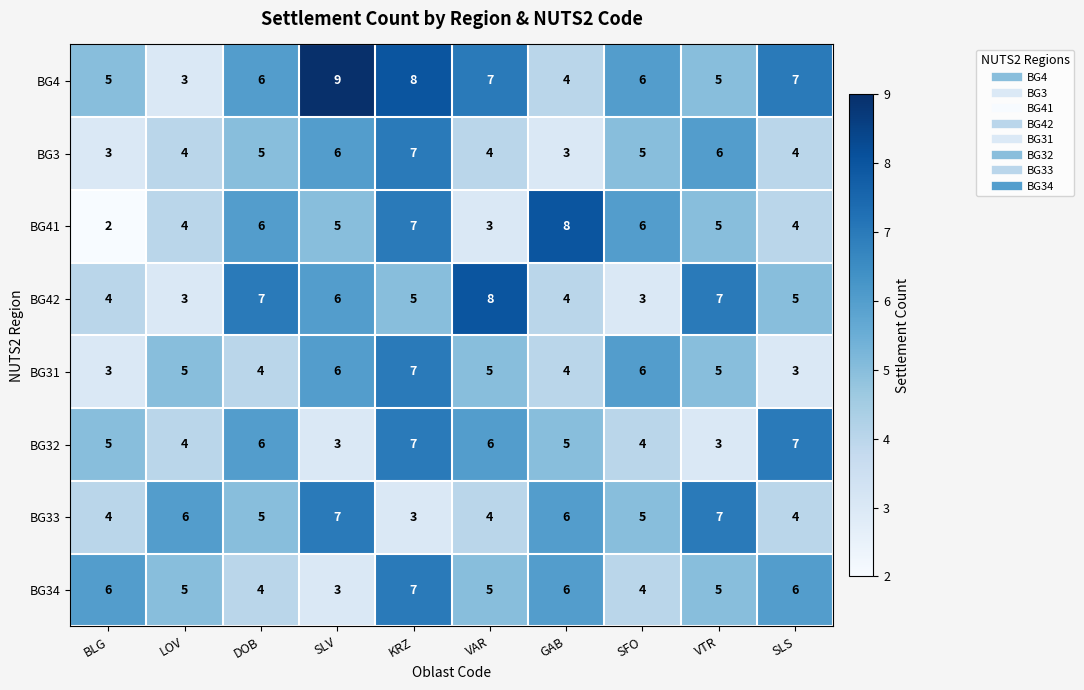

Is it true that BG33 equals 1 at VAR?

False